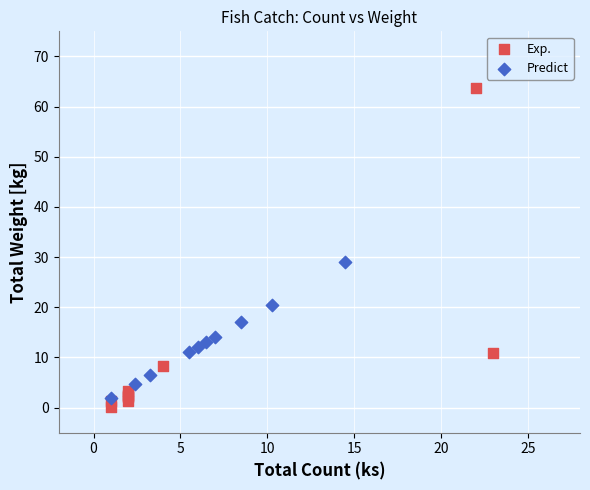

Which series reaches the maximum Y coordinate?

Exp.